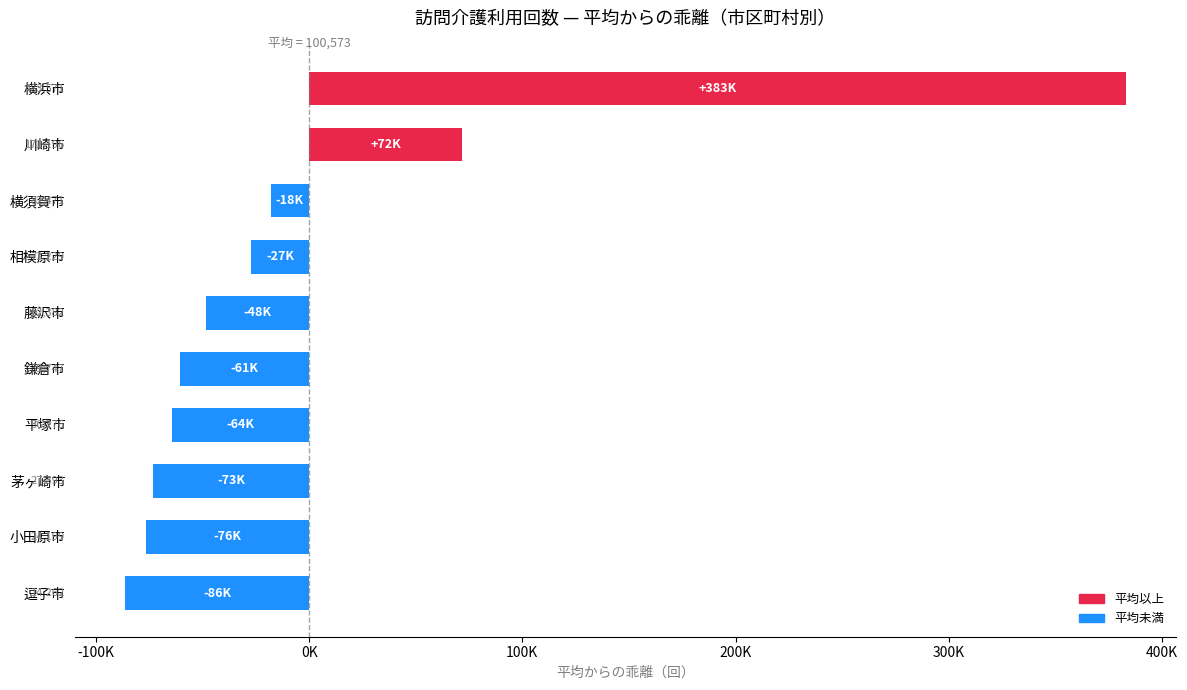

Does the chart contain any negative values?

Yes